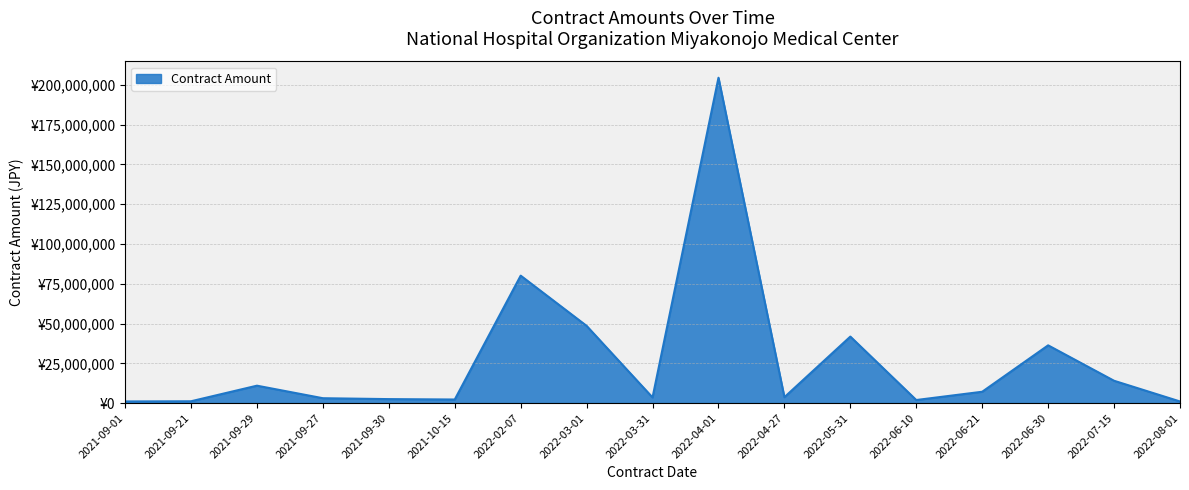

List the labels in order of value, smallest first.

2022-08-01, 2021-09-01, 2021-09-21, 2022-06-10, 2021-10-15, 2021-09-30, 2021-09-27, 2022-03-31, 2022-04-27, 2022-06-21, 2021-09-29, 2022-07-15, 2022-06-30, 2022-05-31, 2022-03-01, 2022-02-07, 2022-04-01